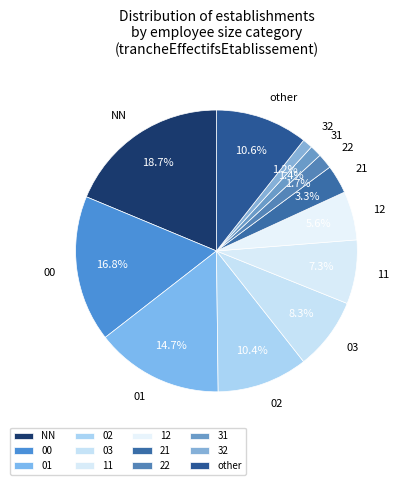

Between NN and 11, which is larger?

NN